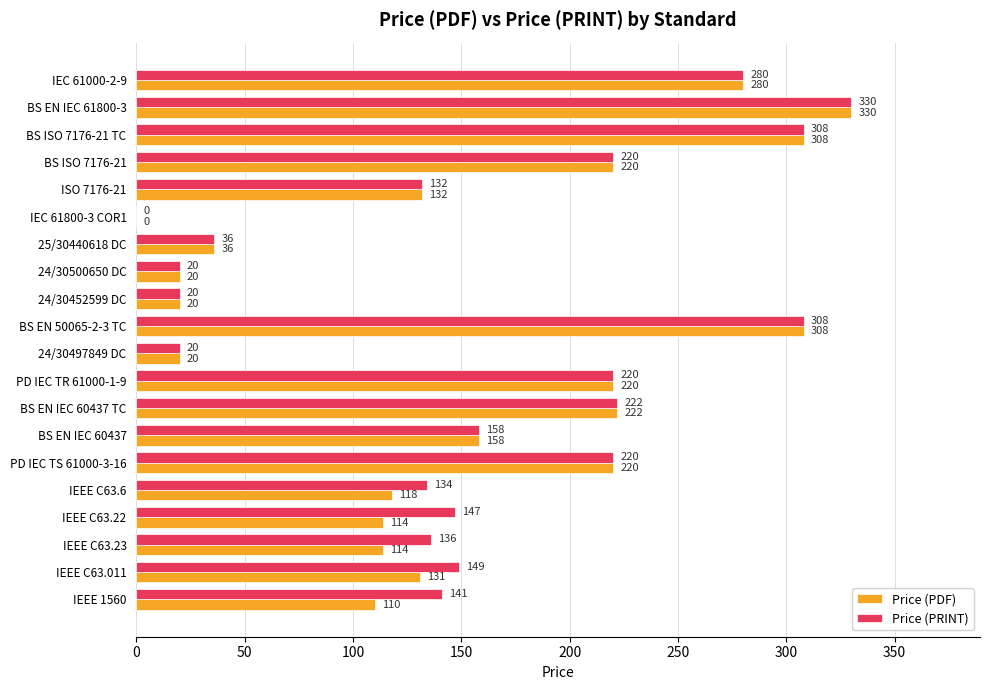

What are all the series names shown in the legend?

Price (PDF), Price (PRINT)